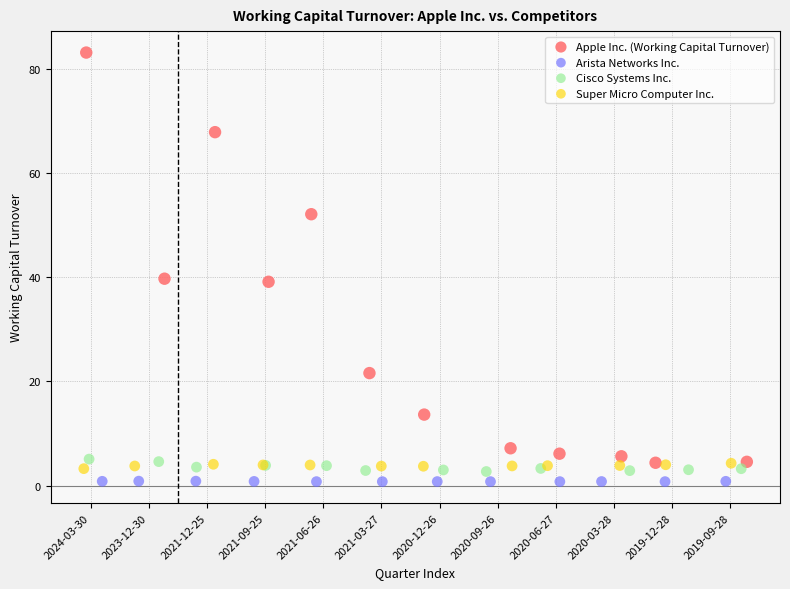

Which series has the widest spread of Y values?

Apple Inc. (Working Capital Turnover)